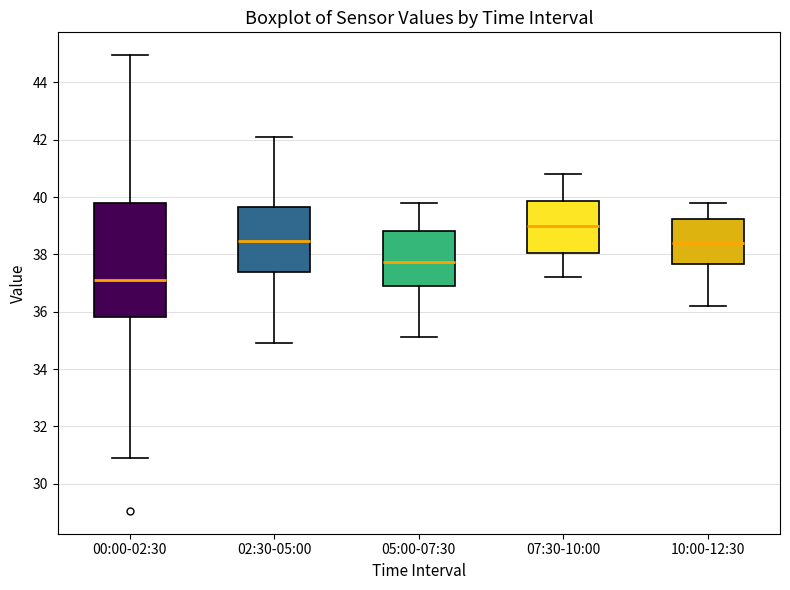

Reading left to right, transcribe this box plot: for each box, give where its median line is, the range the box spans, and where its two whiskers end, as read against the y-axis. The values are not printed on the chart, so give them approximately, as read against the axis.

00:00-02:30: median 37.2, box 35.8 to 39.8, whiskers 30.8 to 45.0
02:30-05:00: median 38.4, box 37.4 to 39.6, whiskers 35.0 to 42.2
05:00-07:30: median 37.8, box 37.0 to 38.8, whiskers 35.2 to 39.8
07:30-10:00: median 39.0, box 38.0 to 39.8, whiskers 37.2 to 40.8
10:00-12:30: median 38.4, box 37.6 to 39.2, whiskers 36.2 to 39.8